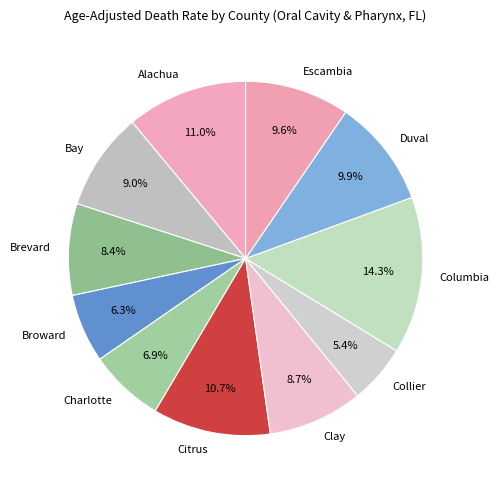

What percentage is the Brevard slice, to the nearest percent?

8%